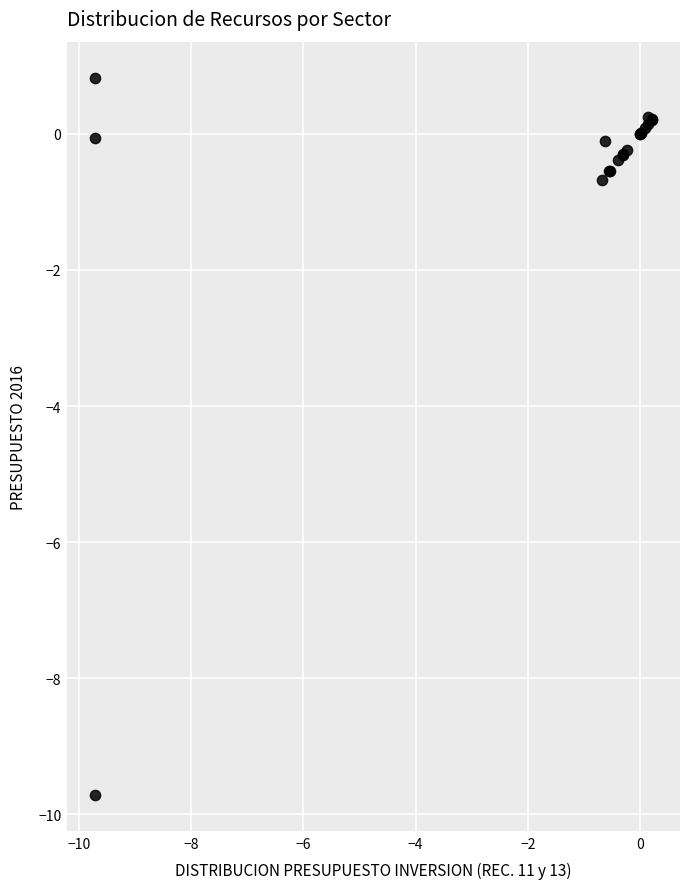

What Y value in the scatter plot is closest to -4?

-0.7